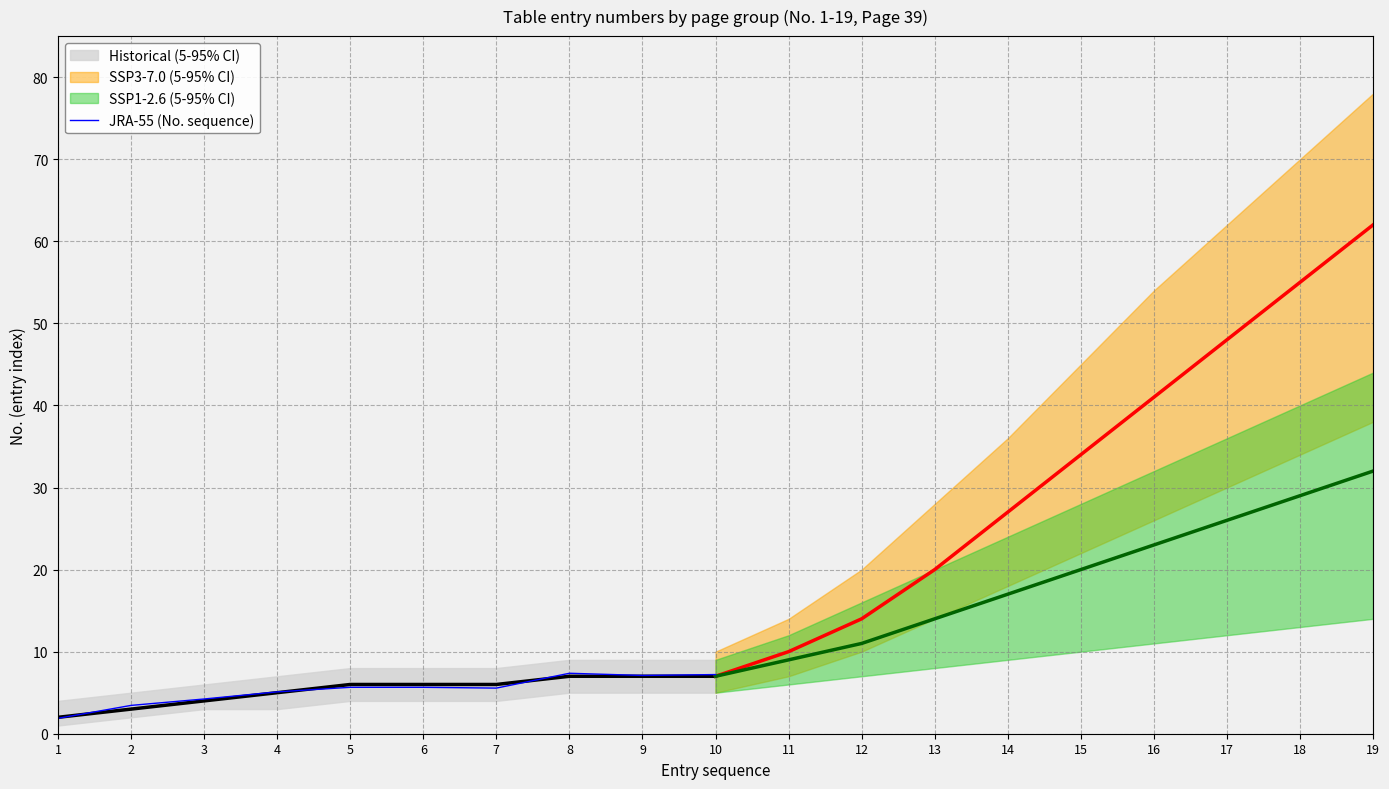

At which label is the value closest to 4?

3